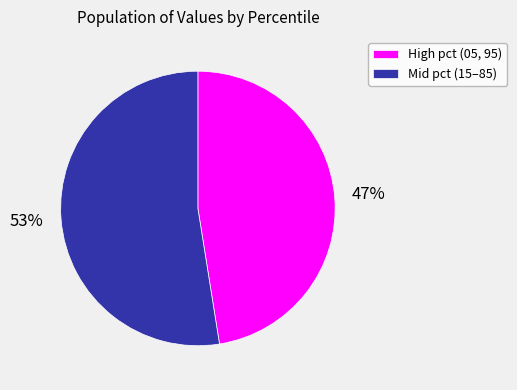

How many segments does this pie chart have?

2